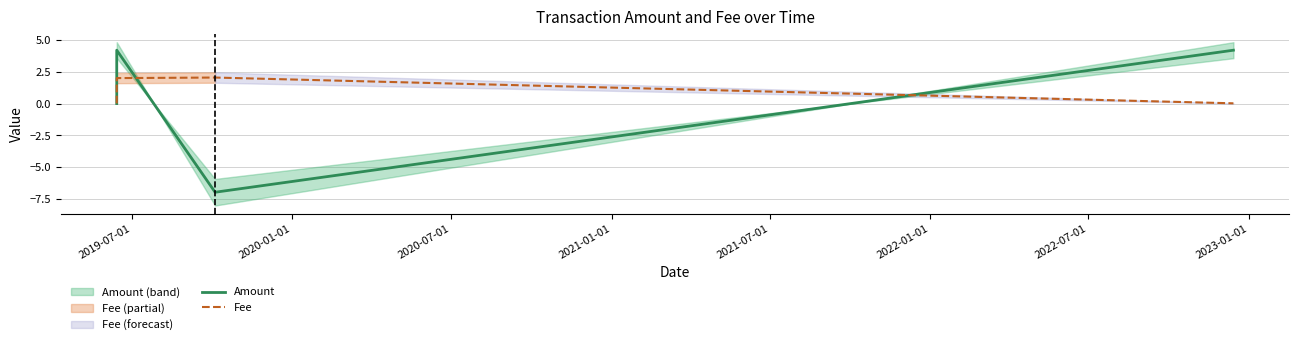

What is the highest value of the Fee series?

2.0